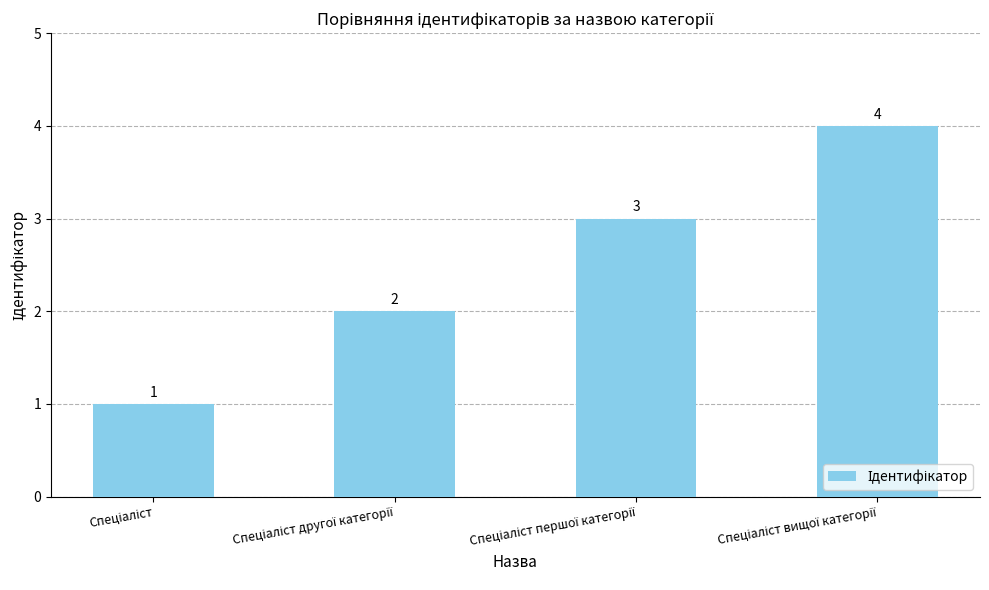

What is the sum of all values?

10